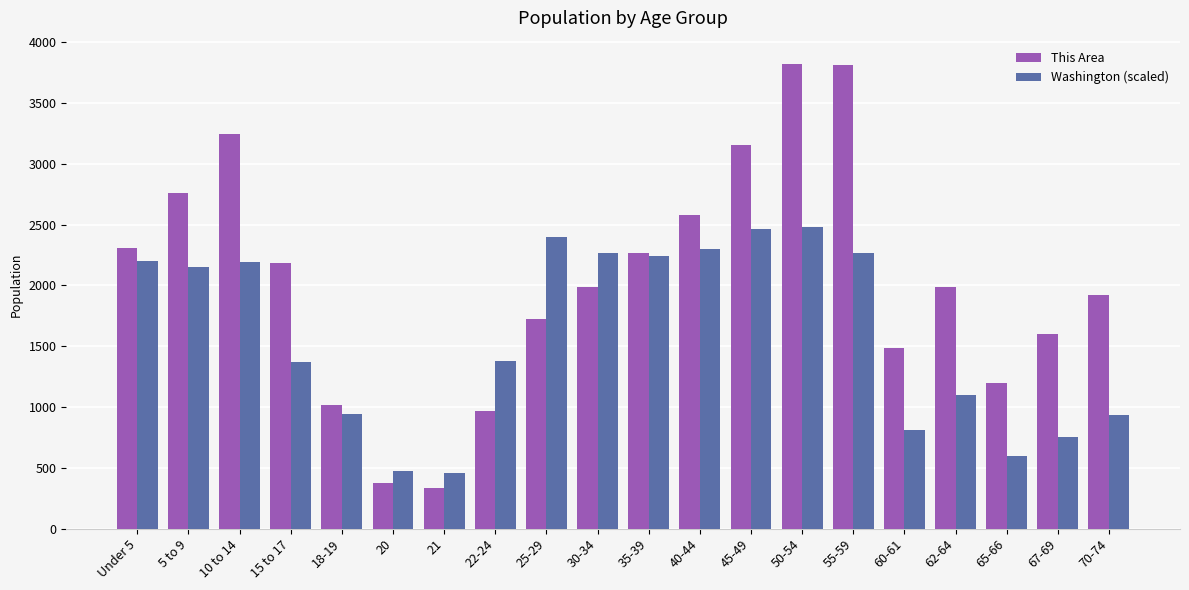

What is the sum of the This Area values at Under 5 and 60-61?

3794.0